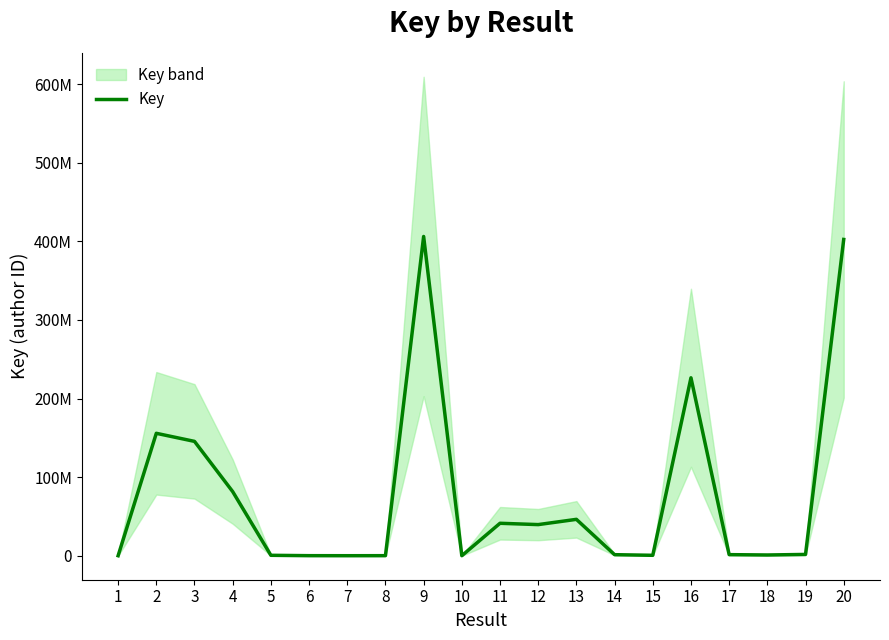

What is the value of the 15th point from the left?

675119